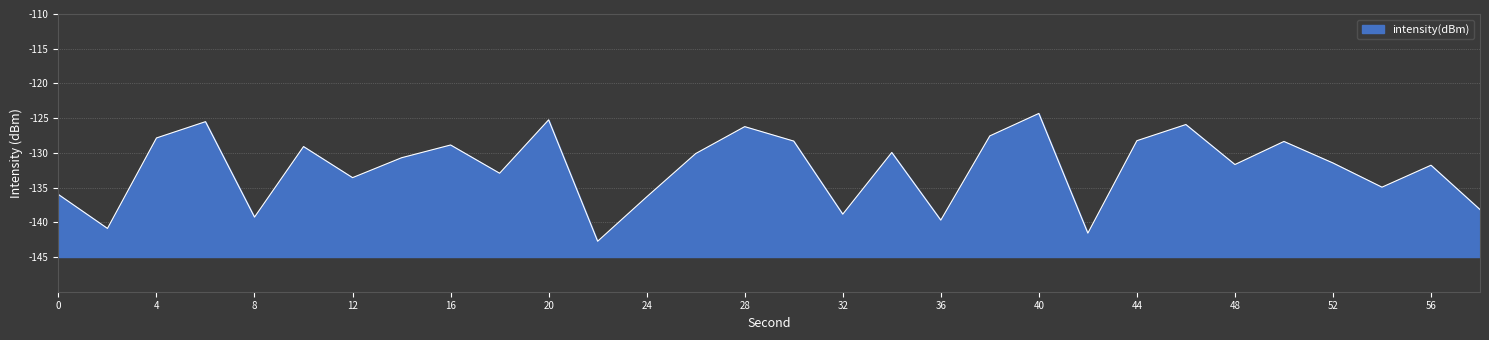

What is the sum of the values at 12 and 4?

-261.4